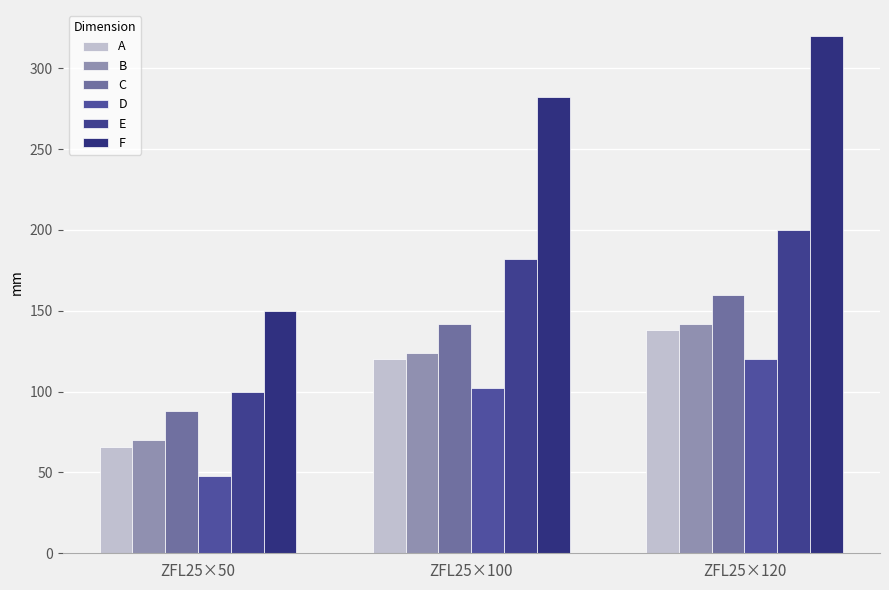

At which label does F reach its peak?

ZFL25×120